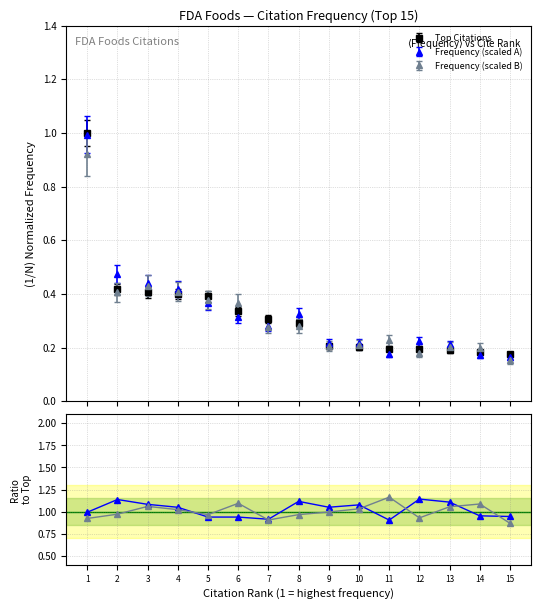

True or false: the data has more than 0 interior local peaks.

False